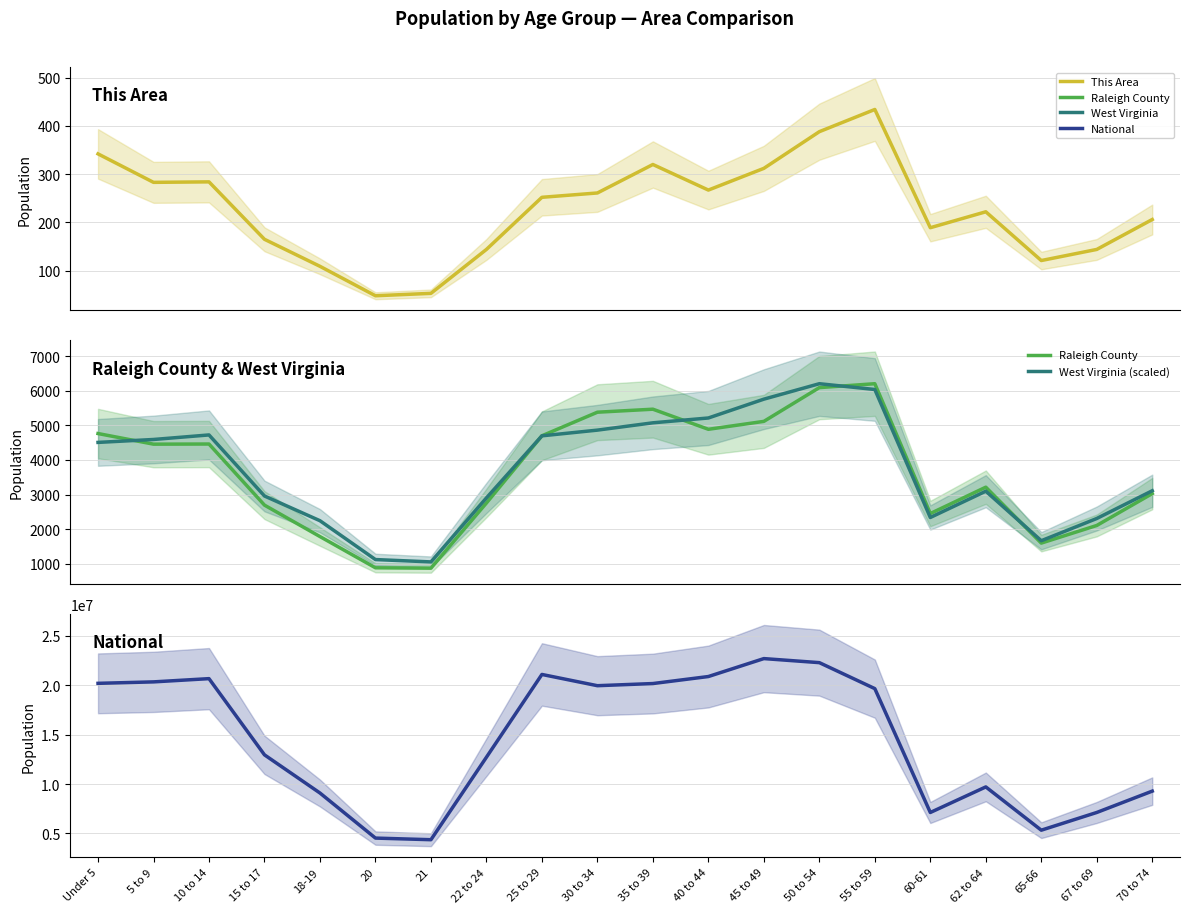

In National, how many points are lower than both neighbors (excluding endpoints)?

4